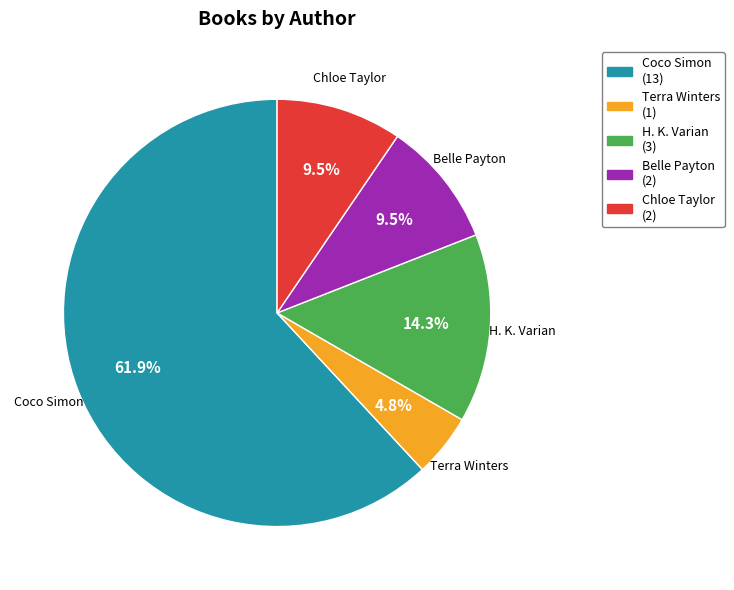

Combined, do H. K. Varian and Chloe Taylor account for over 50%?

No